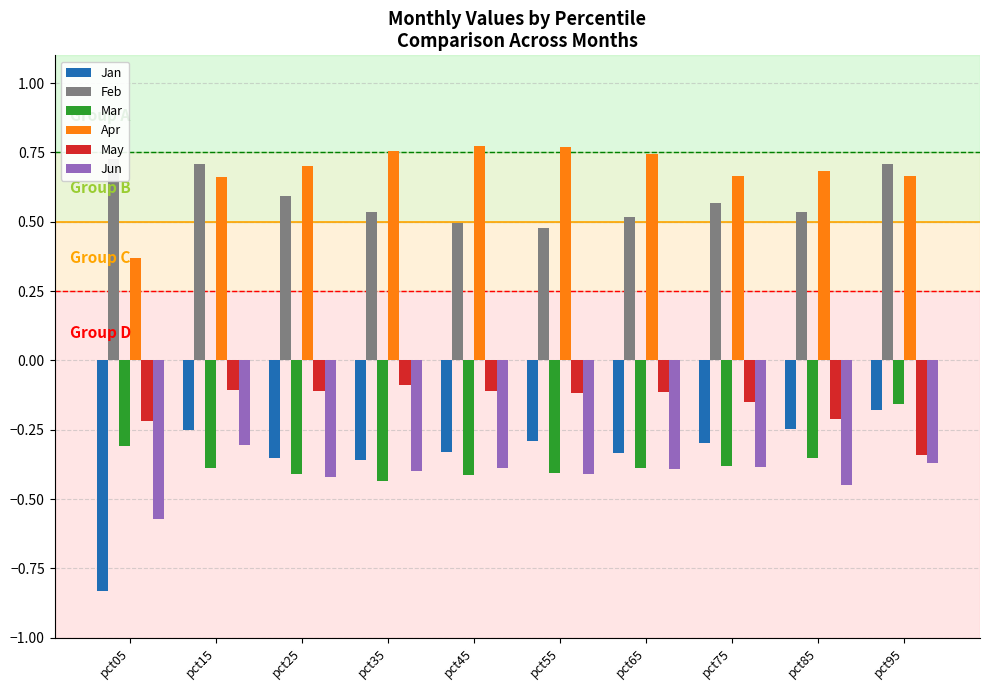

Is it true that Jan equals -0.2 at pct85?

True